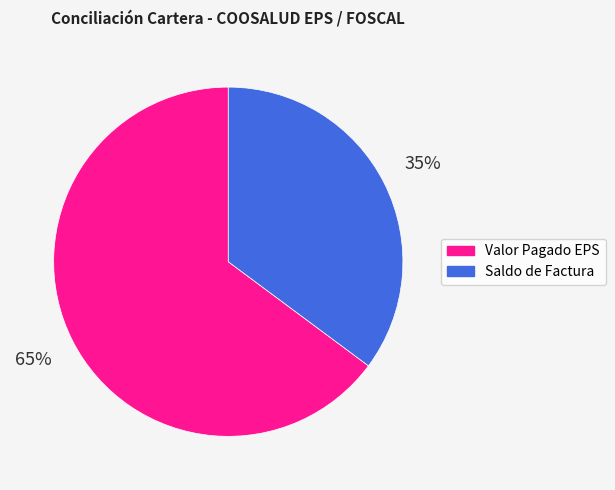

How many segments does this pie chart have?

2